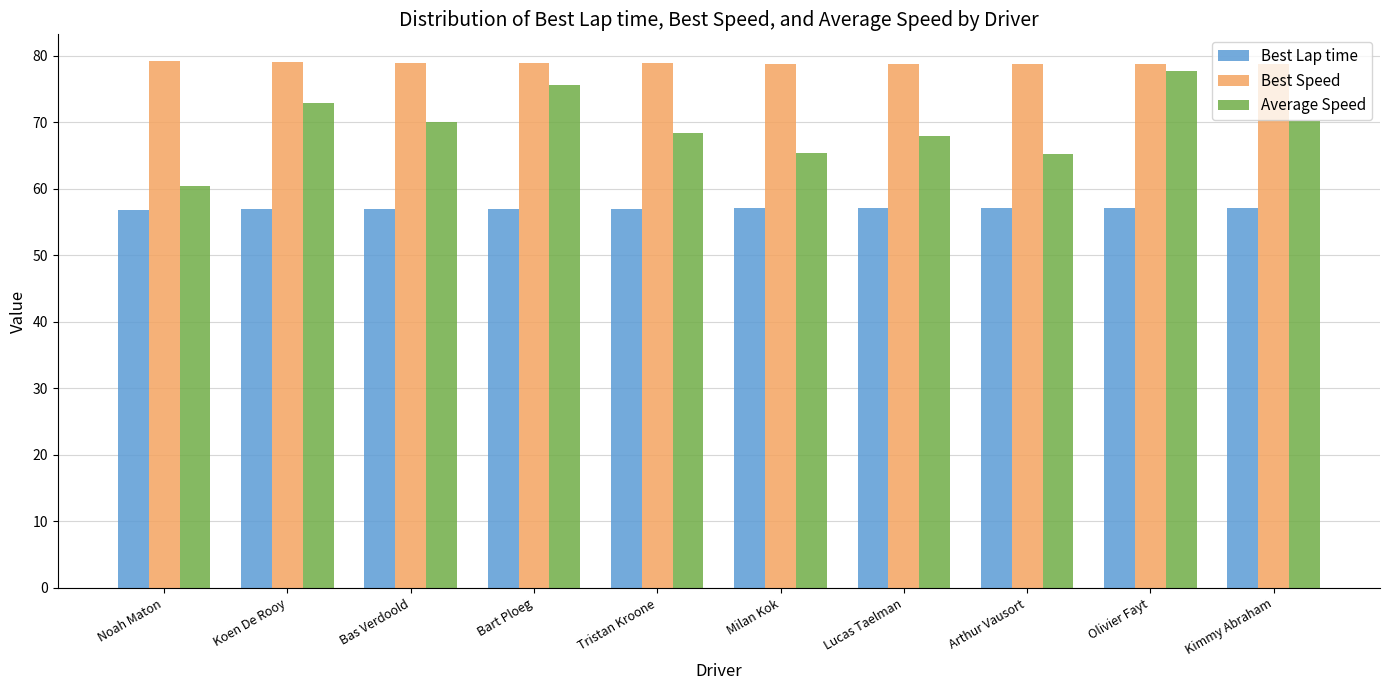

Read the Average Speed value at Tristan Kroone.

68.4